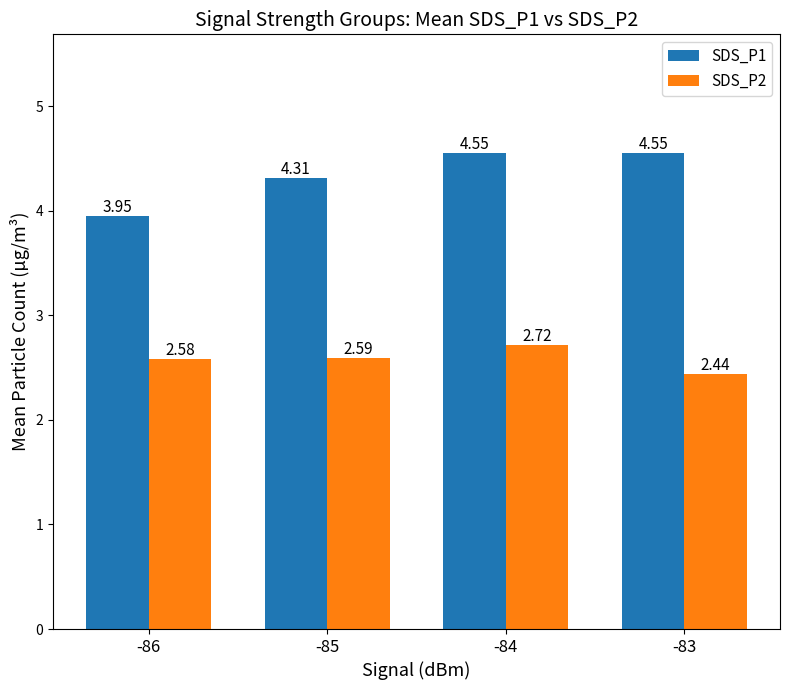

Are the bars horizontal?

No